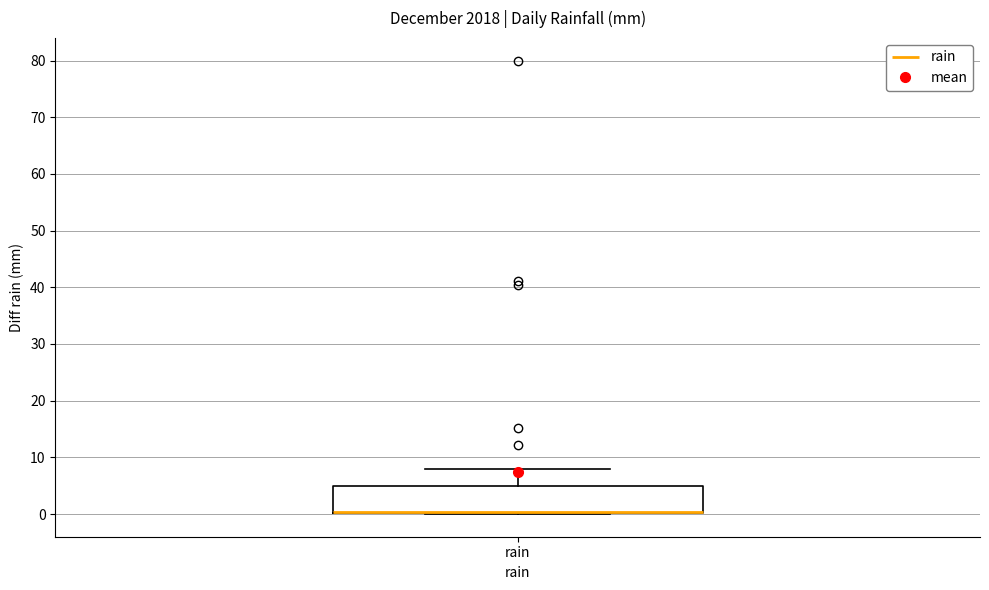

Transcribe this box plot: give where the median line is, the range the box spans, and where the two whiskers end, as read against the y-axis. The values are not printed on the chart, so give them approximately, as read against the axis.

median 0 (drawn on the box's lower edge), box 0 to 5, whiskers 0 to 8